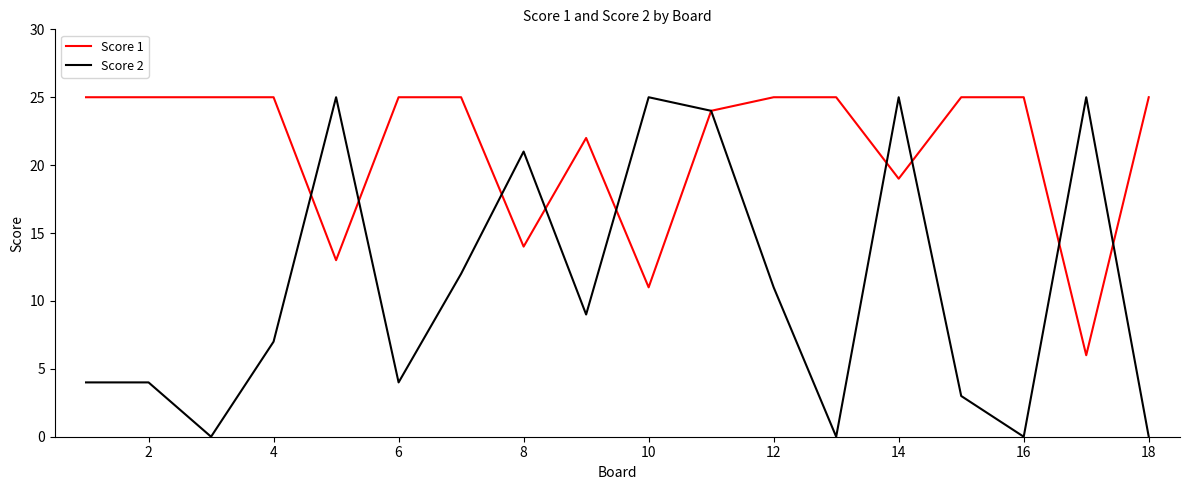

Which series has the largest total across all categories?

Score 1